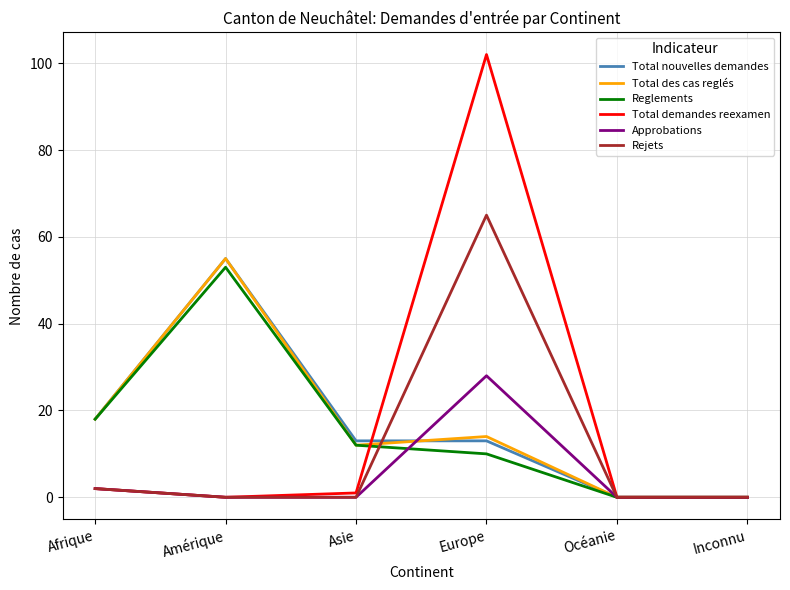

At which category is the sum across all series the highest?

Europe